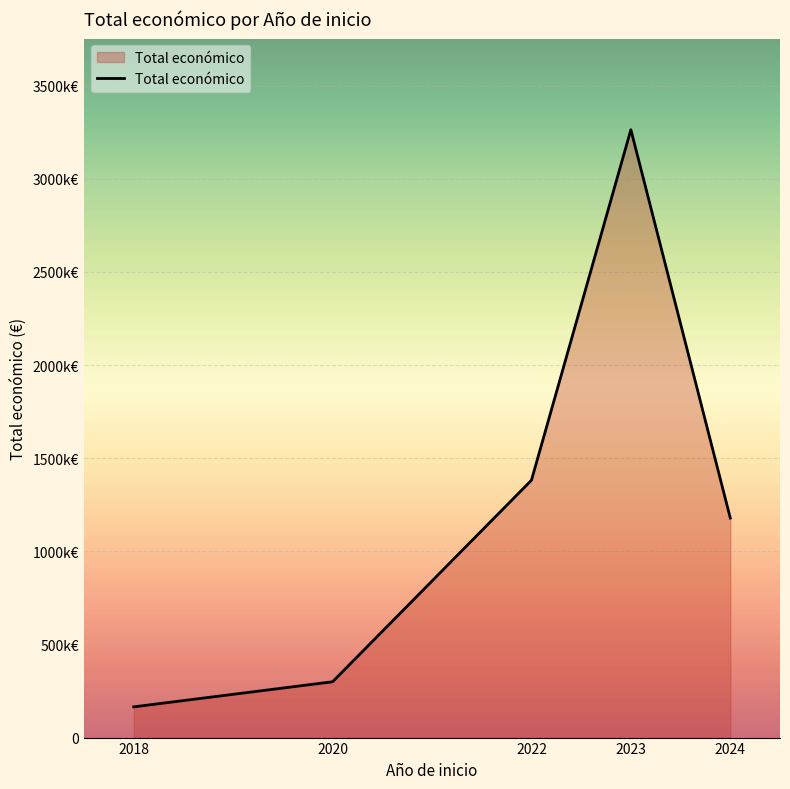

At which label is the value closest to 1714296?

2022